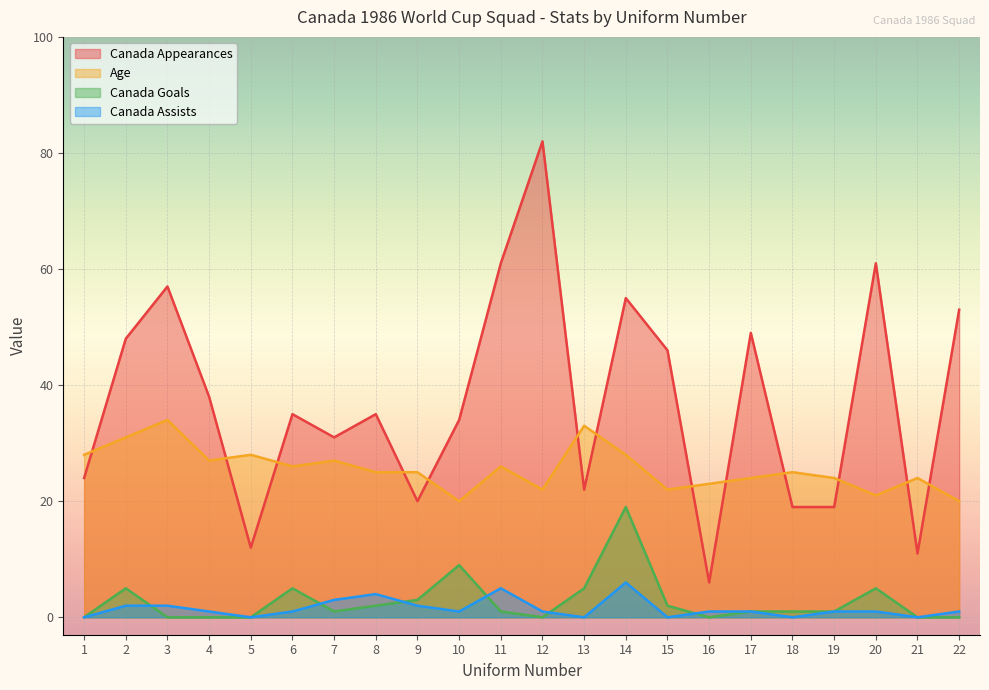

Is it true that Canada Goals equals -7 at 4?

False